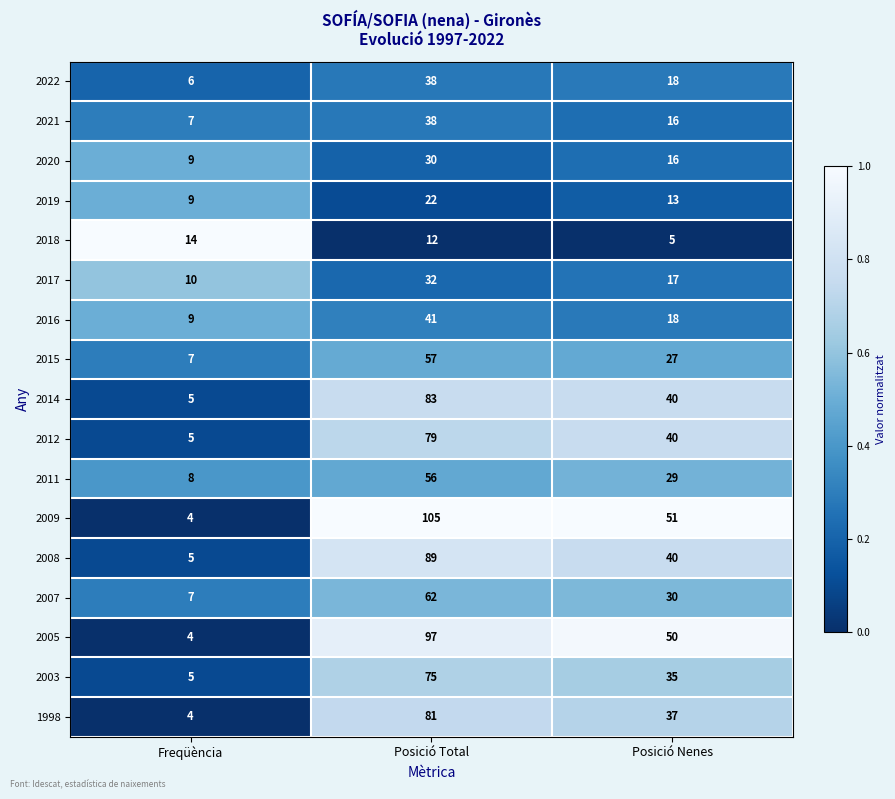

The 2021 series shows 38 at Posició Total. True or false?

True